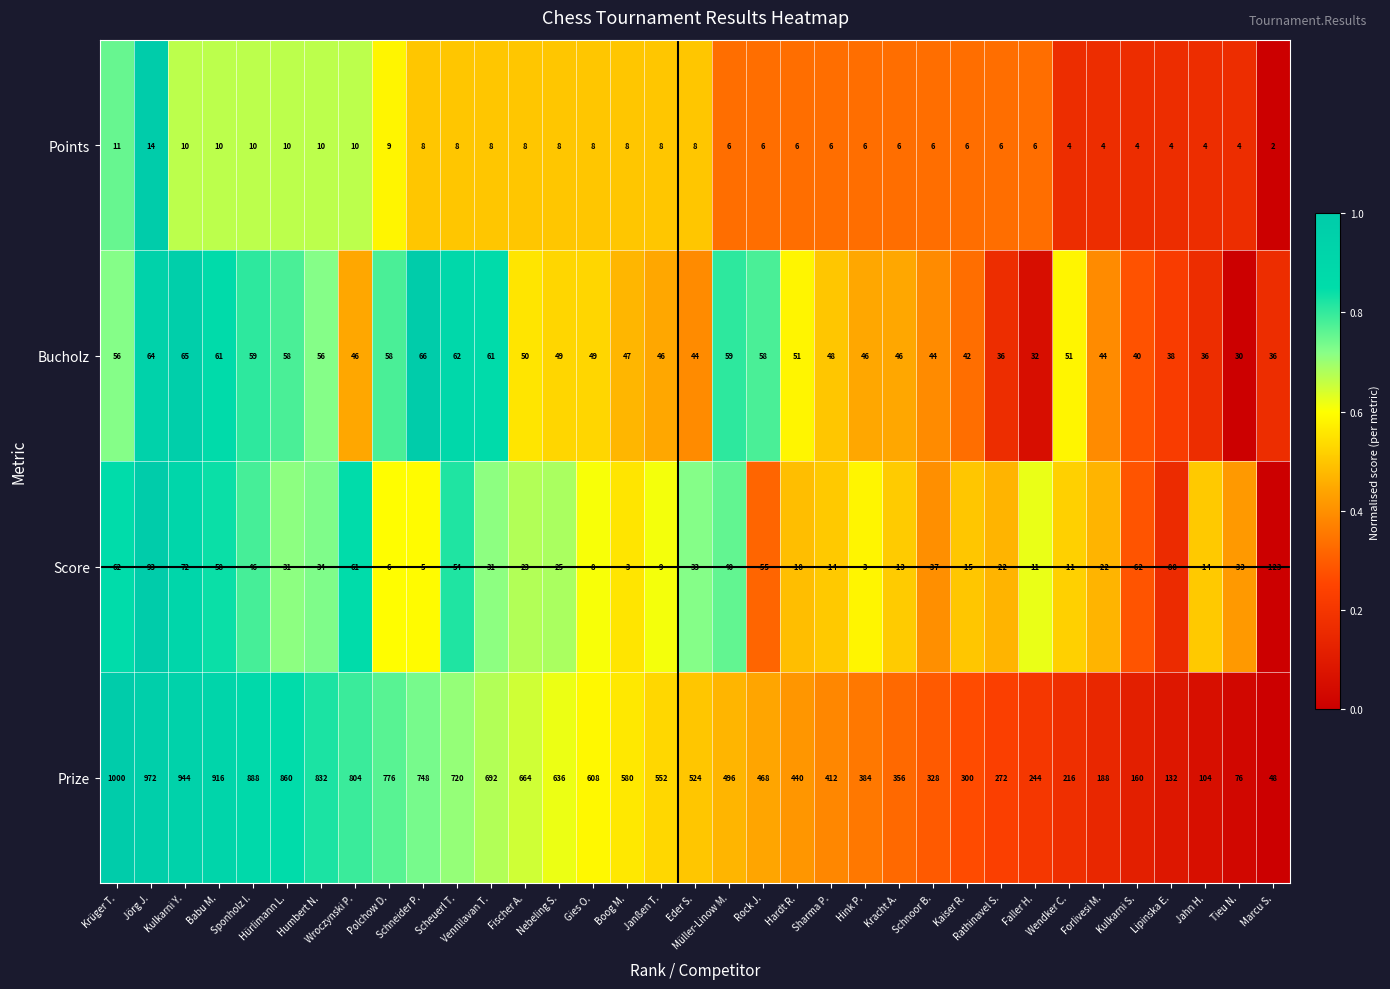

At Nebeling S., list the series in order from largest to smallest.

Prize, Bucholz, Score, Points